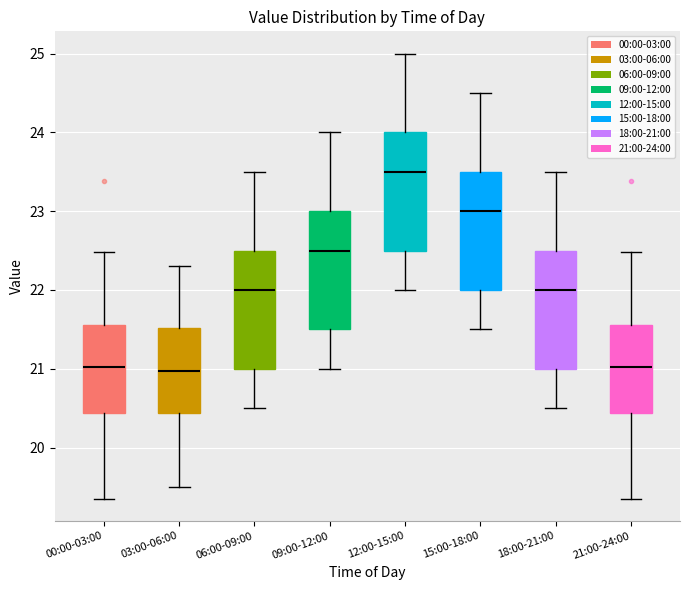

Reading left to right, transcribe this box plot: for each box, give where its median line is, the range the box spans, and where its two whiskers end, as read against the y-axis. The values are not printed on the chart, so give them approximately, as read against the axis.

00:00-03:00: median 21.0, box 20.4 to 21.6, whiskers 19.4 to 22.5
03:00-06:00: median 21.0, box 20.4 to 21.5, whiskers 19.5 to 22.3
06:00-09:00: median 22.0, box 21.0 to 22.5, whiskers 20.5 to 23.5
09:00-12:00: median 22.5, box 21.5 to 23.0, whiskers 21.0 to 24.0
12:00-15:00: median 23.5, box 22.5 to 24.0, whiskers 22.0 to 25.0
15:00-18:00: median 23.0, box 22.0 to 23.5, whiskers 21.5 to 24.5
18:00-21:00: median 22.0, box 21.0 to 22.5, whiskers 20.5 to 23.5
21:00-24:00: median 21.0, box 20.4 to 21.6, whiskers 19.4 to 22.5